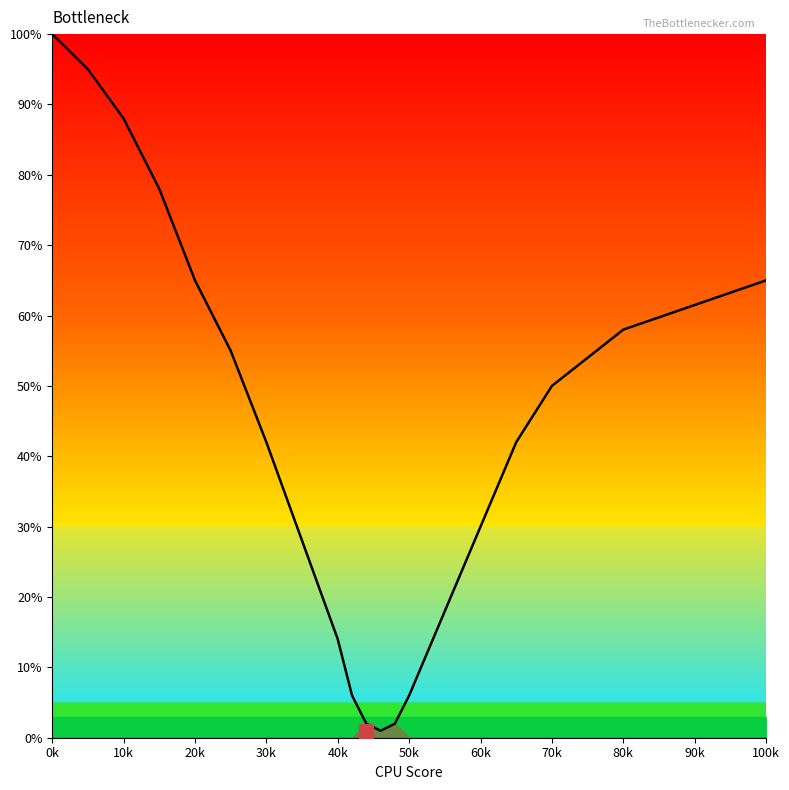

What is the difference between the maximum and second lowest values?

98